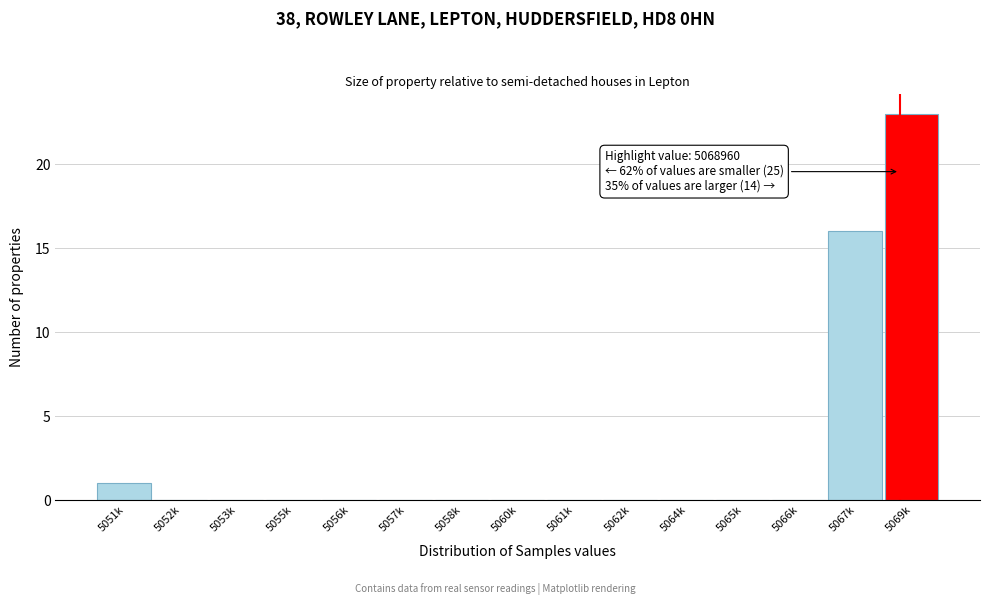

Reading left to right, what are all the values shown in this chart?

5051k=1	5052k=0	5053k=0	5055k=0	5056k=0	5057k=0	5058k=0	5060k=0	5061k=0	5062k=0	5064k=0	5065k=0	5066k=0	5067k=16	5069k=23